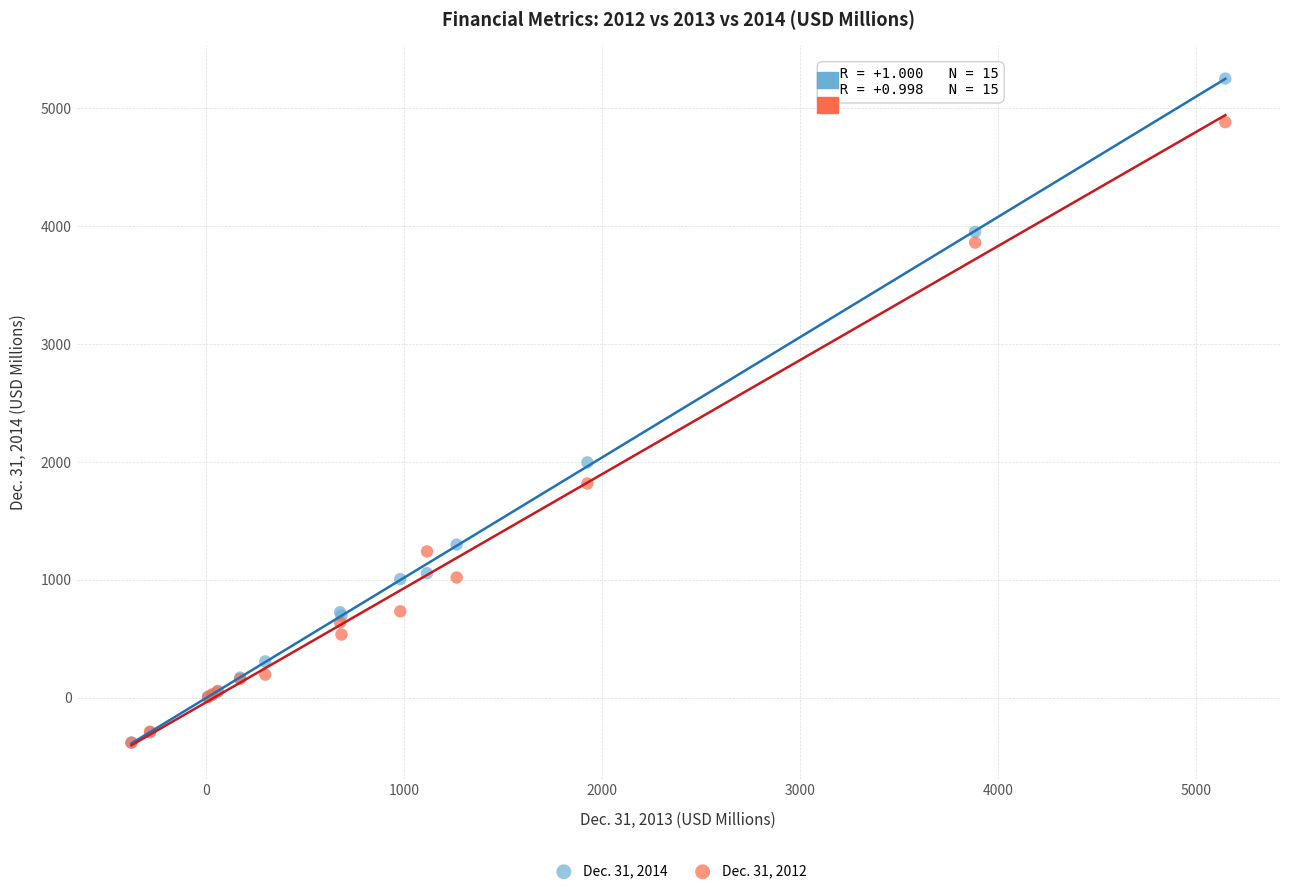

Across all series, what Y value is closest to 2436?

1997